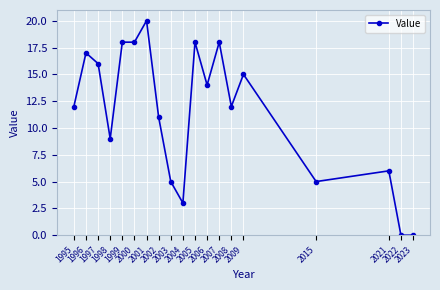

How many series are shown in this chart?

1